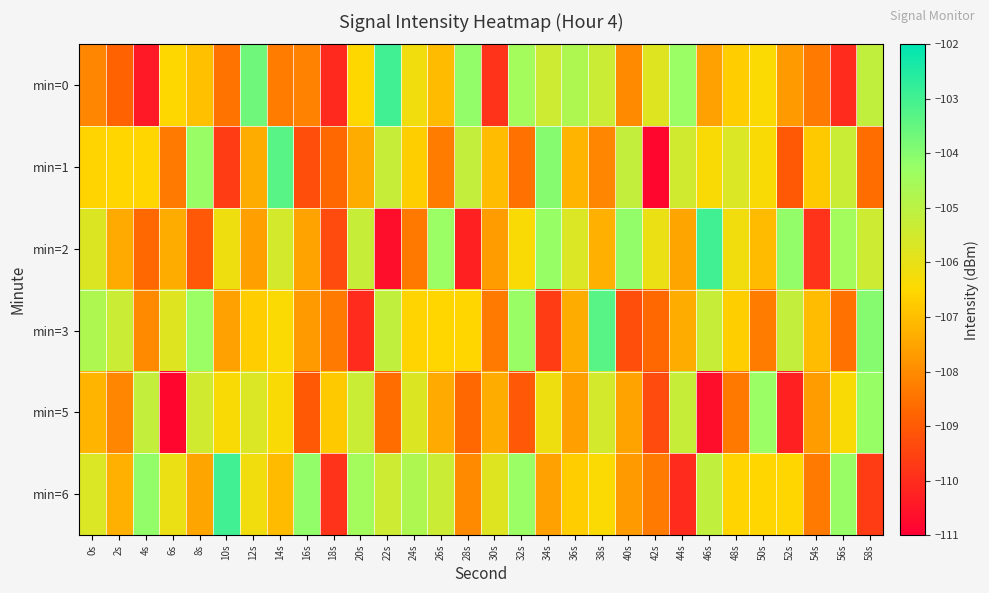

Which series has the widest spread of values?

min=2